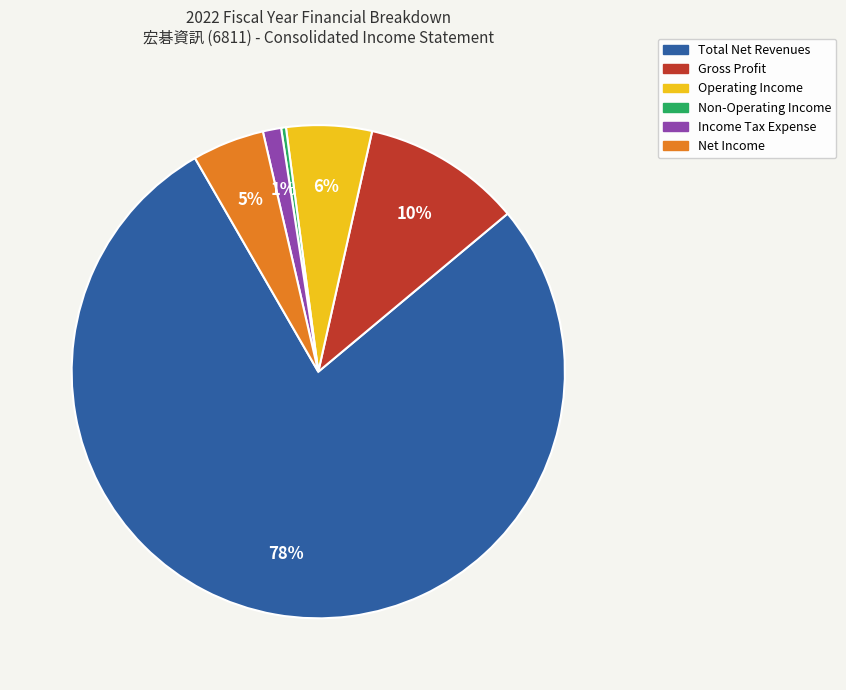

To the nearest percent, what is the combined percentage of Net Income and Gross Profit?

15%